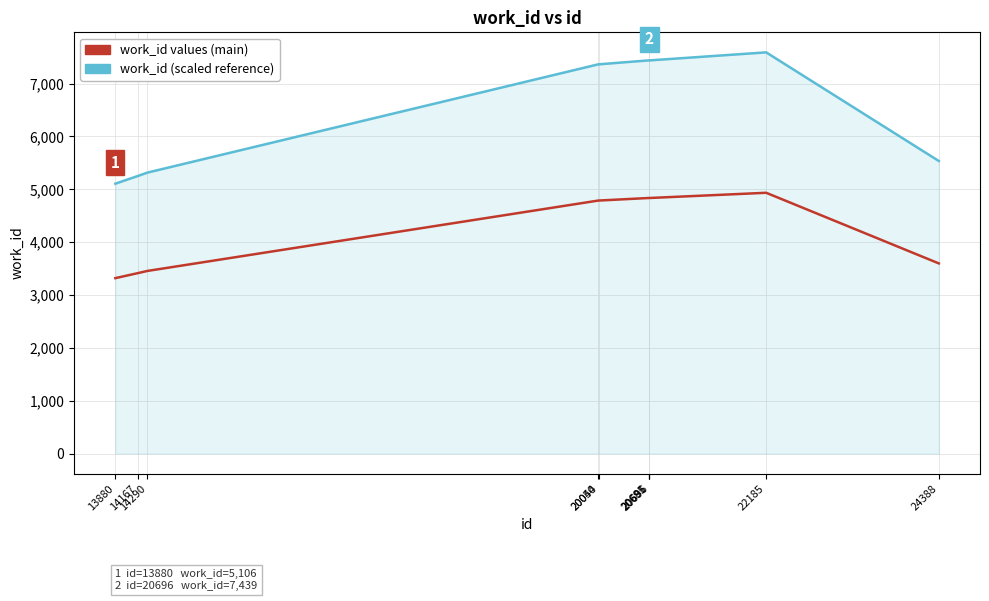

What is the smallest value displayed?

3318.9